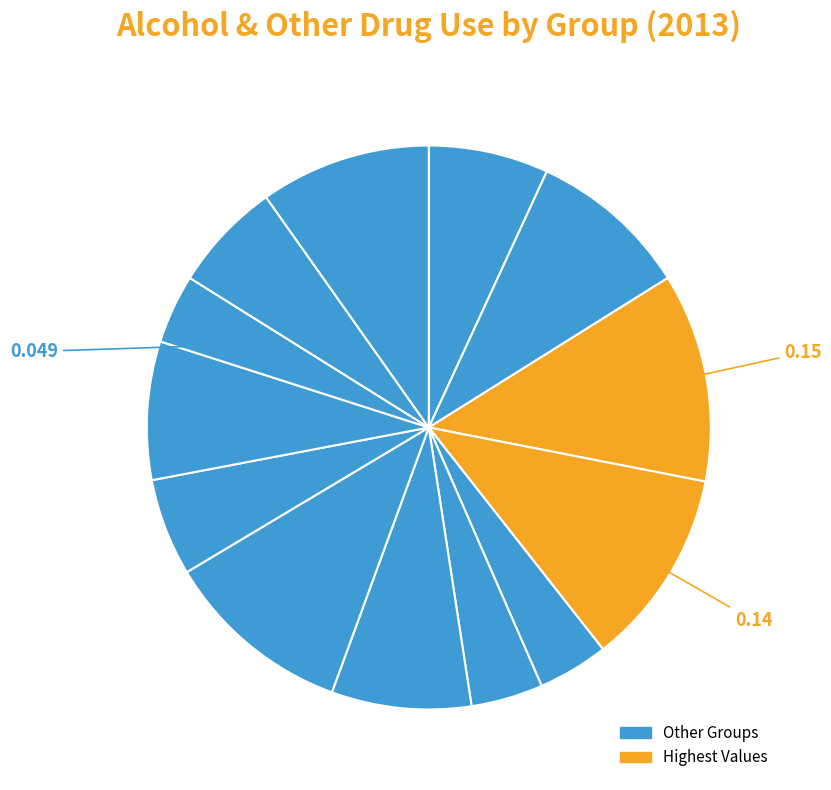

How many slices are in this pie chart?

13